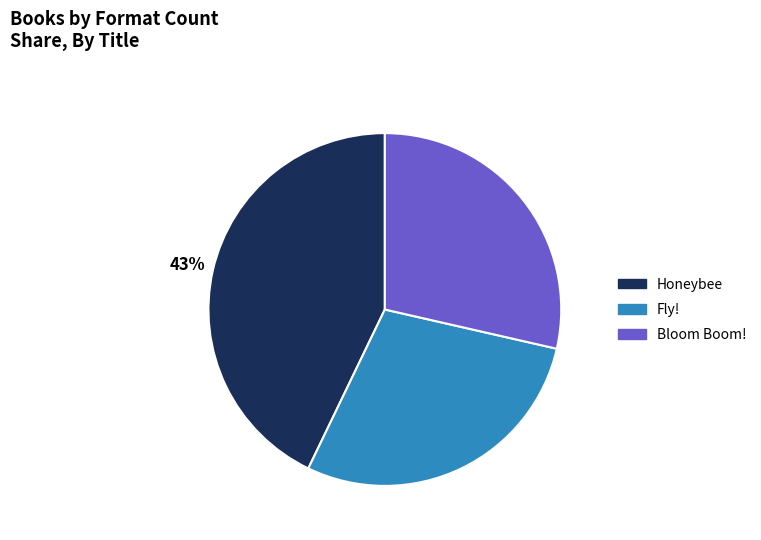

To the nearest percent, what is the difference between the largest and smallest slice percentages?

14%